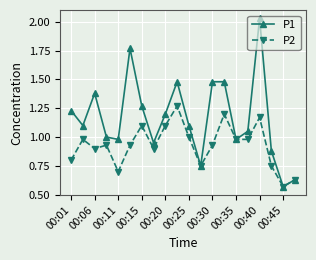

Which series has the largest total across all categories?

P1